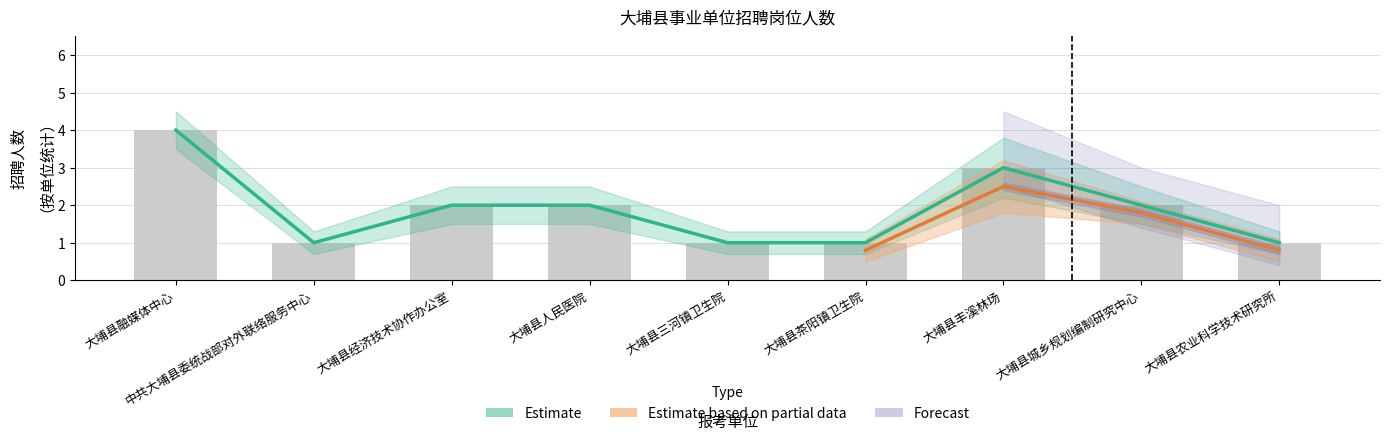

The value of Estimate based on partial data at 大埔县丰溪林场 is 3. True or false?

True